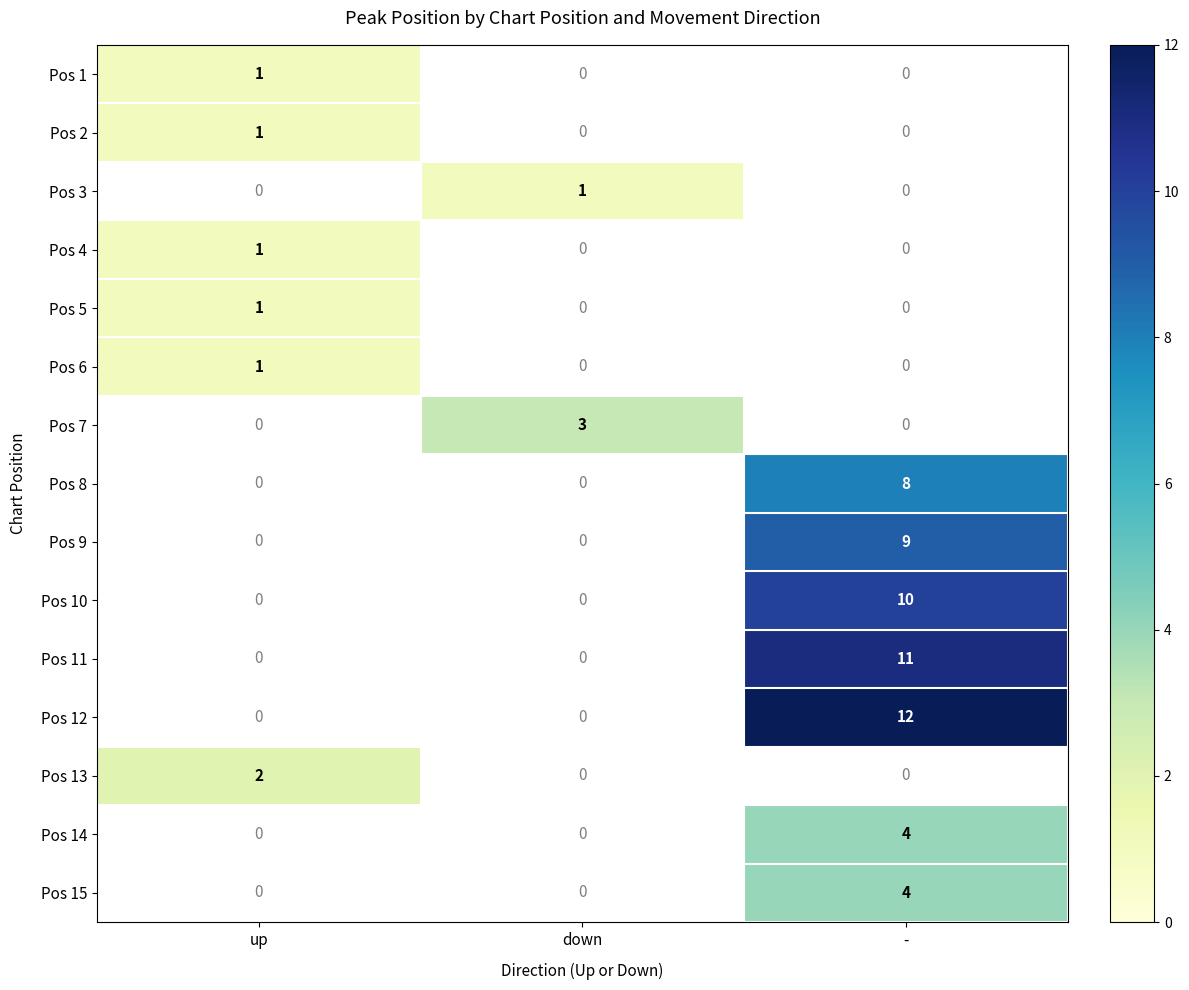

Is the value of Pos 15 at - greater than the value of Pos 7 at down?

Yes